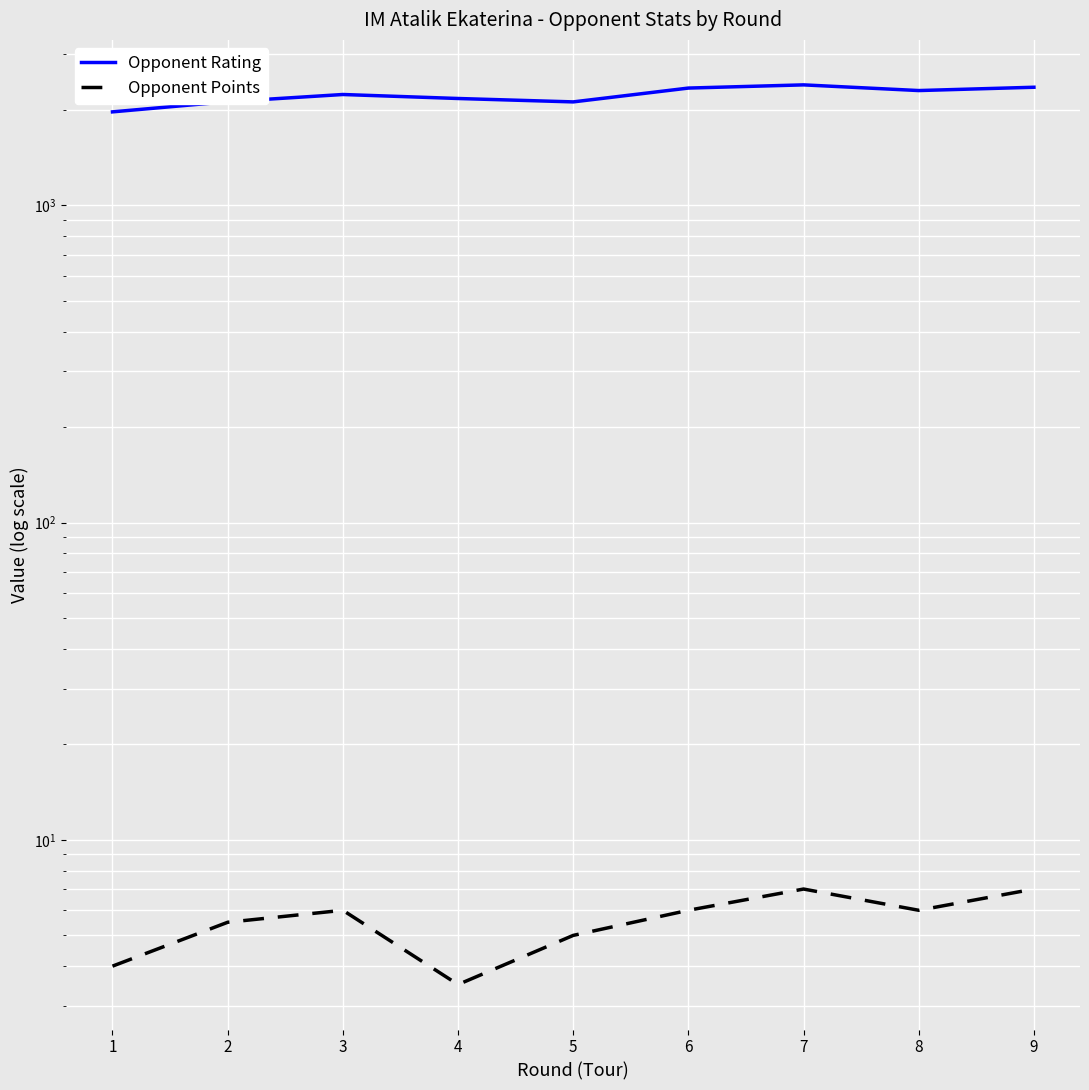

Reading left to right, list all the values displayed in this chart.

Opponent Rating: 1973.0	2124.0	2238.0	2174.0	2121.0	2345.0	2400.0	2303.0	2359.0
Opponent Points: 4.0	5.5	6.0	3.5	5.0	6.0	7.0	6.0	7.0